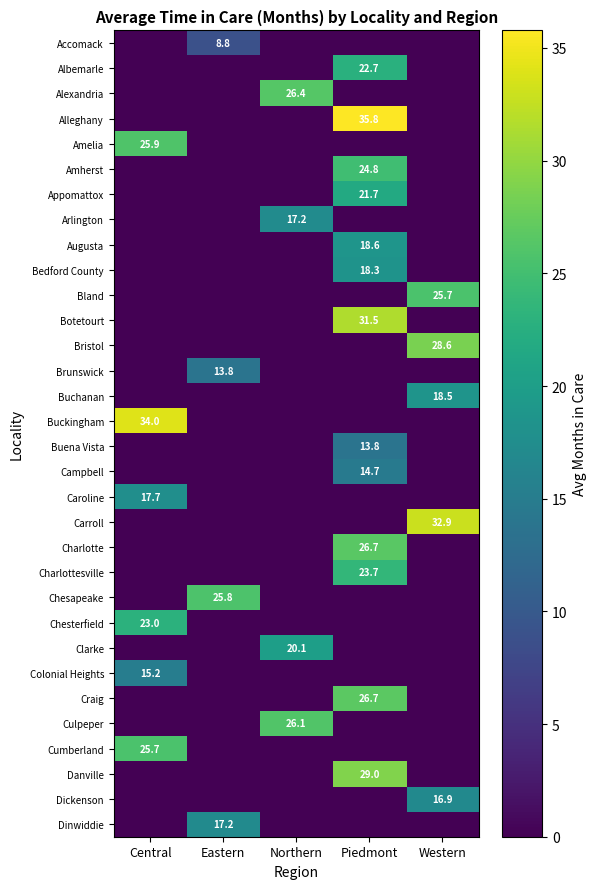

The Caroline series shows 17.7 at Central. True or false?

True